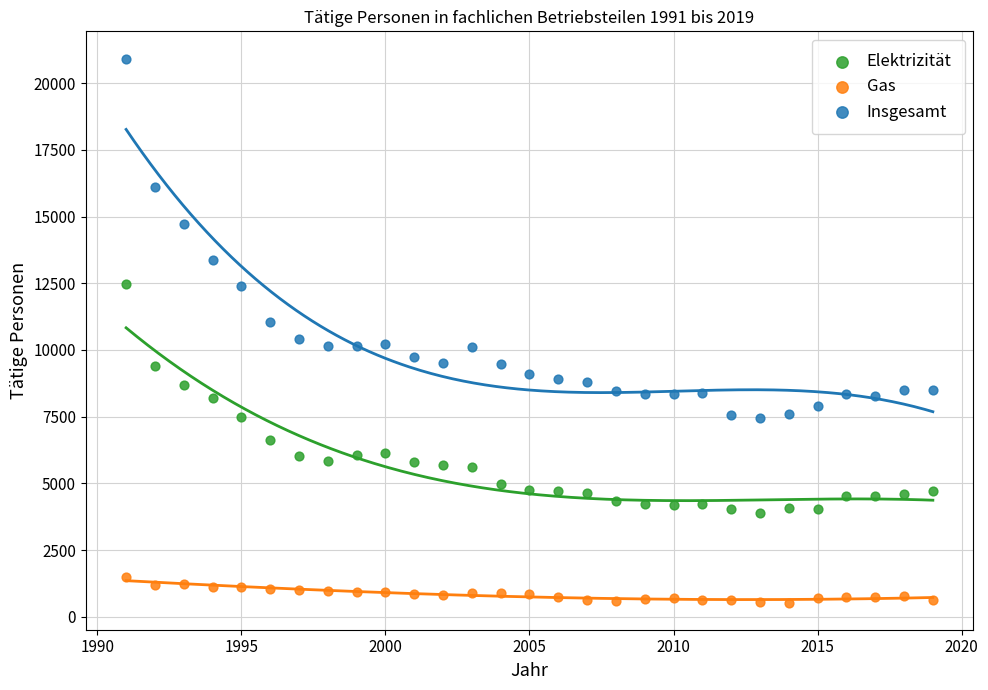

Which series contains the highest Y value?

Insgesamt